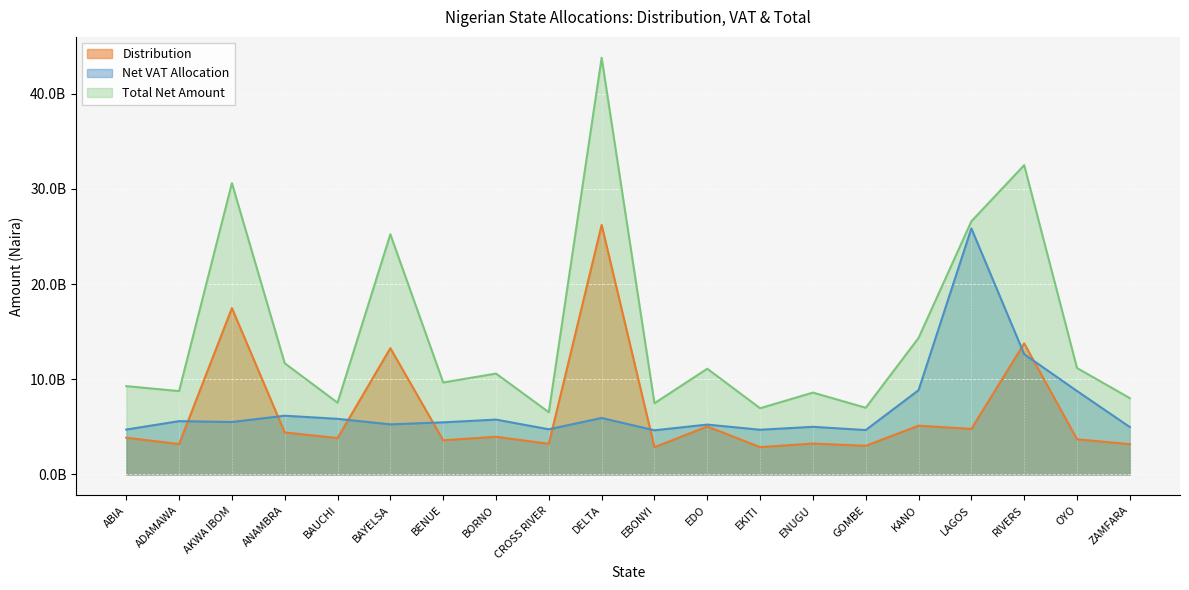

Which category has the lowest value across all series?

EBONYI